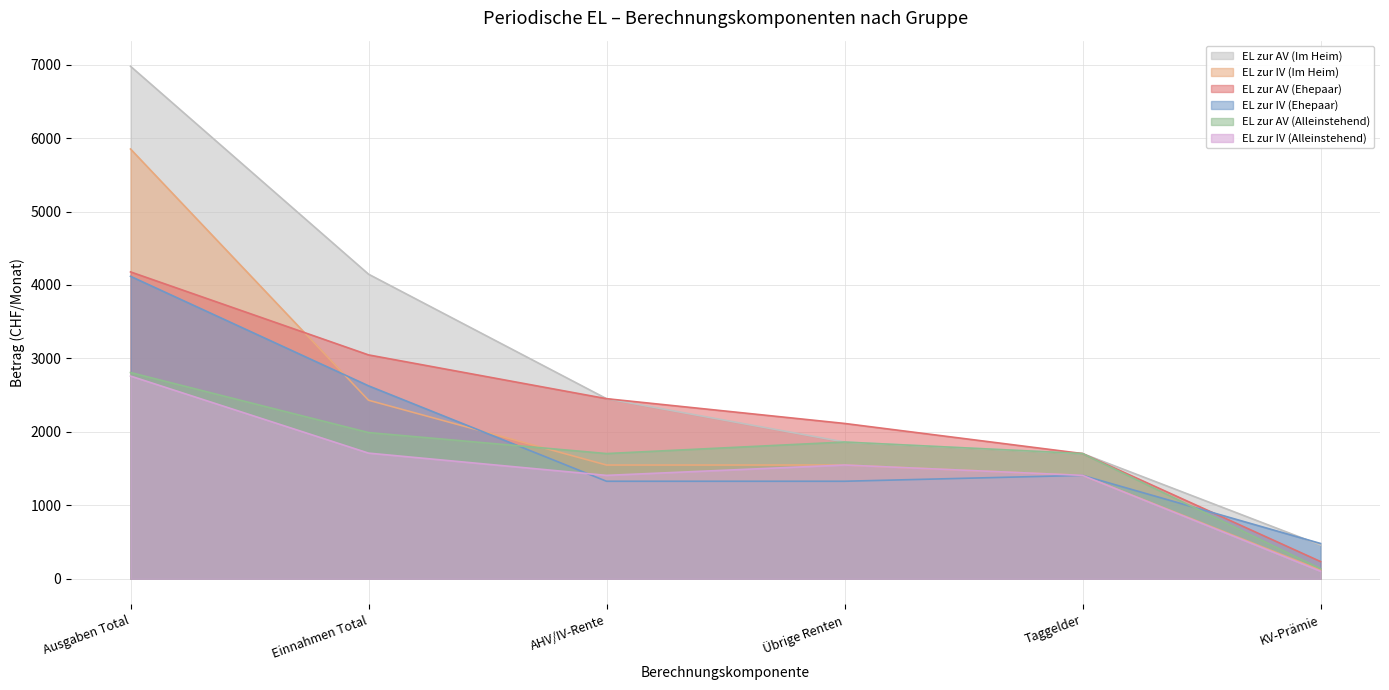

What is the spread (max minus min) of values at AHV/IV-Rente?

1124